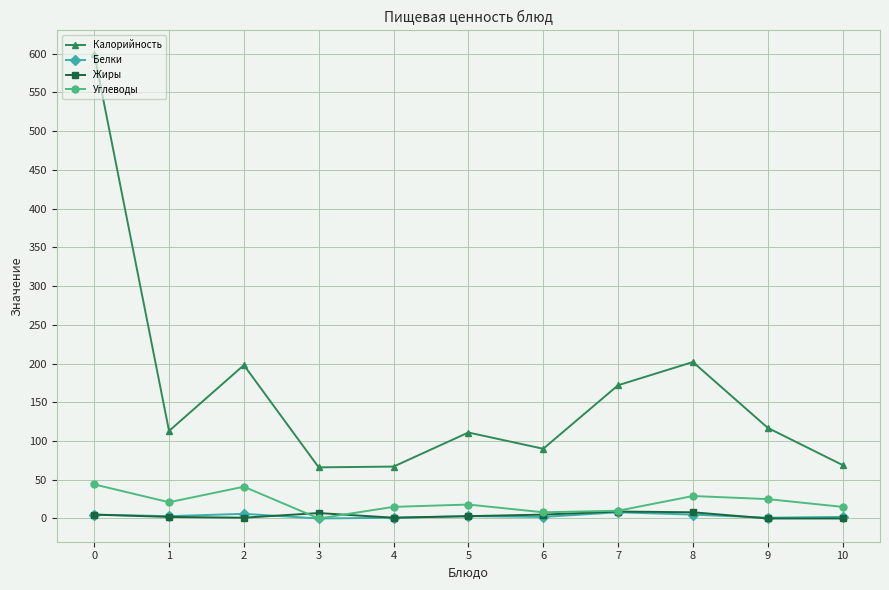

At which category does Углеводы reach its first local peak?

2